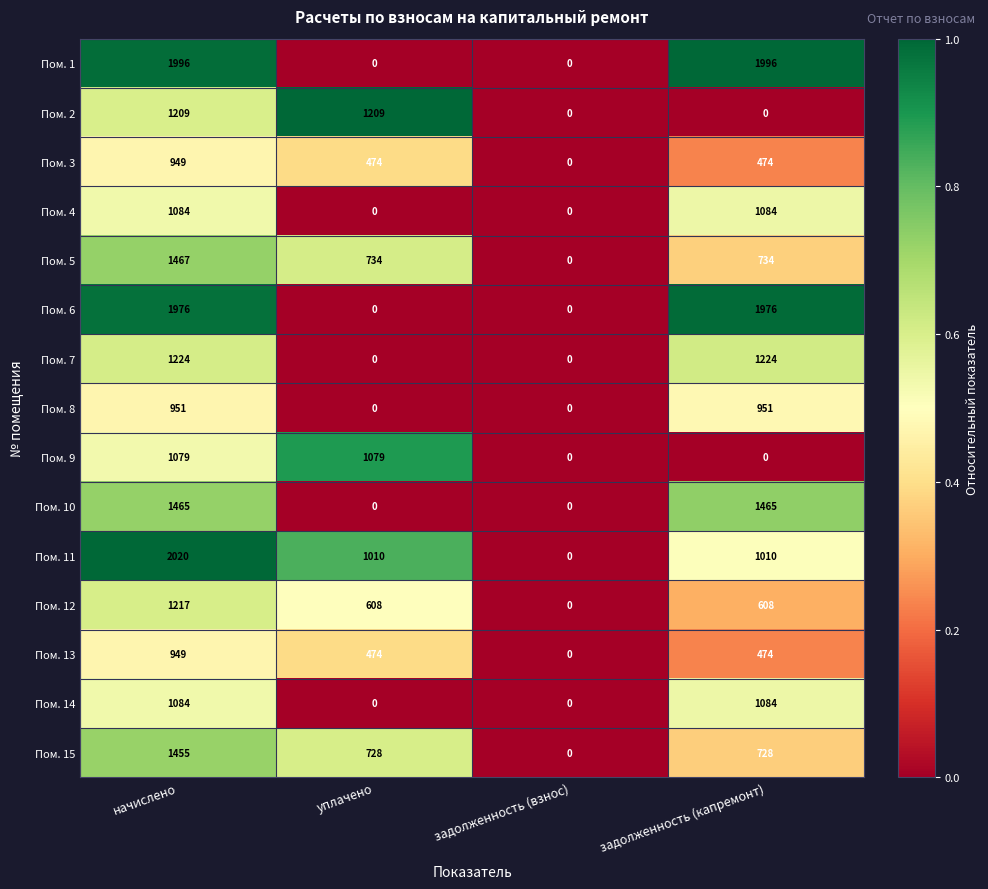

What is the maximum value shown in the chart?

2020